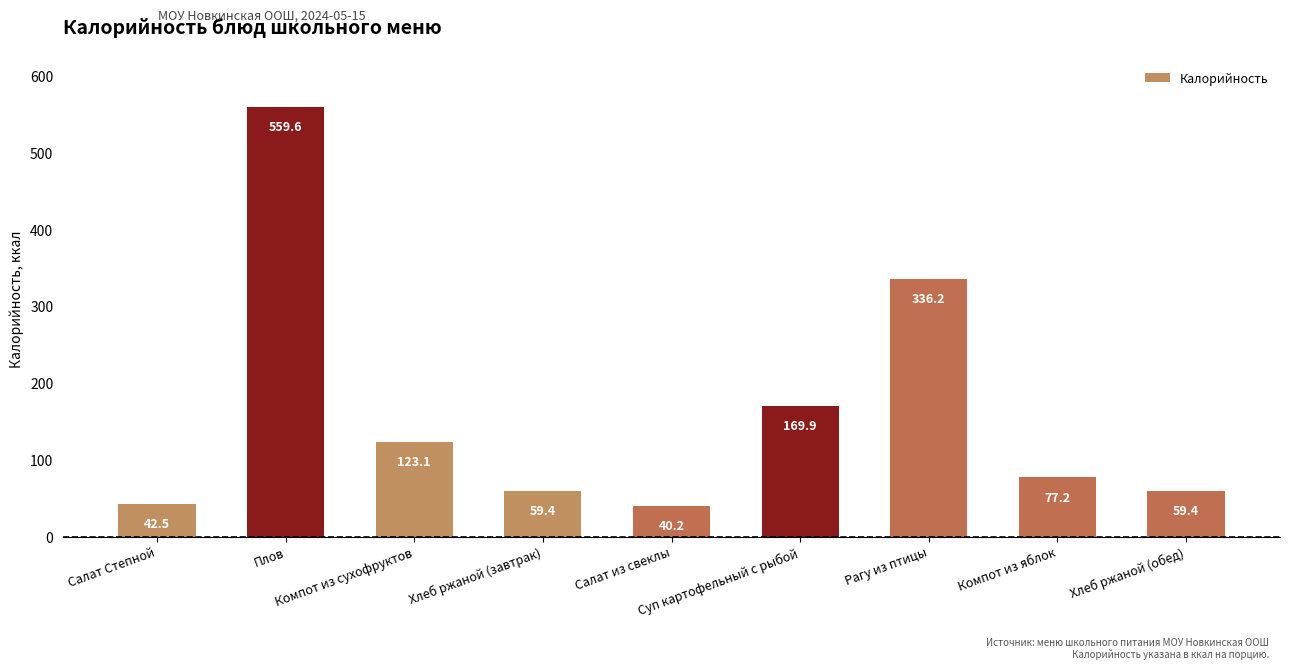

What is the maximum value shown in the chart?

559.6